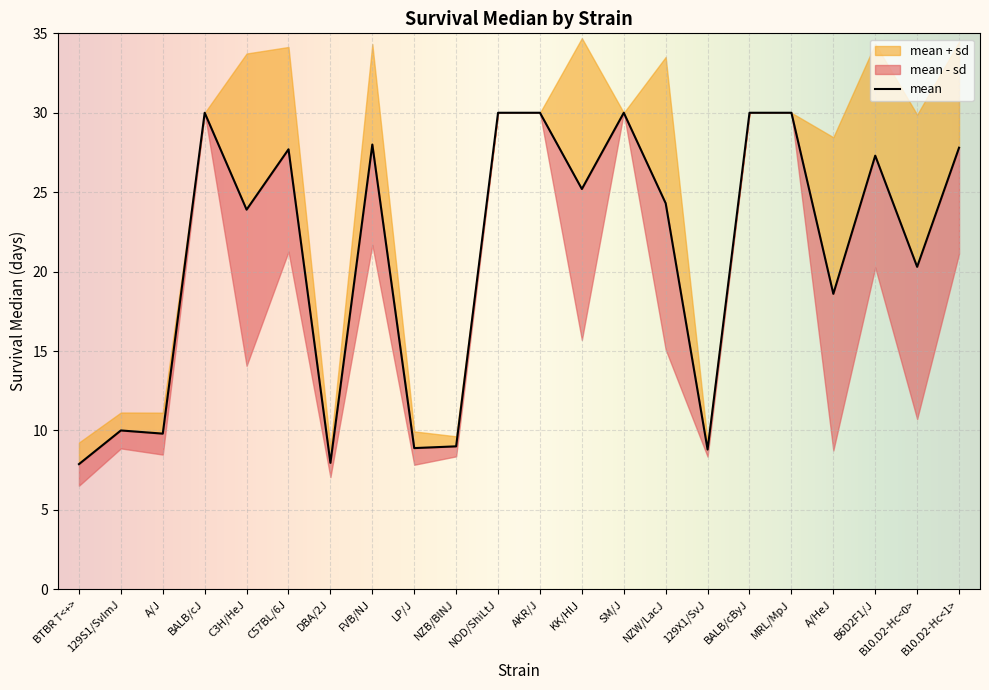

How many categories are shown in the chart?

22